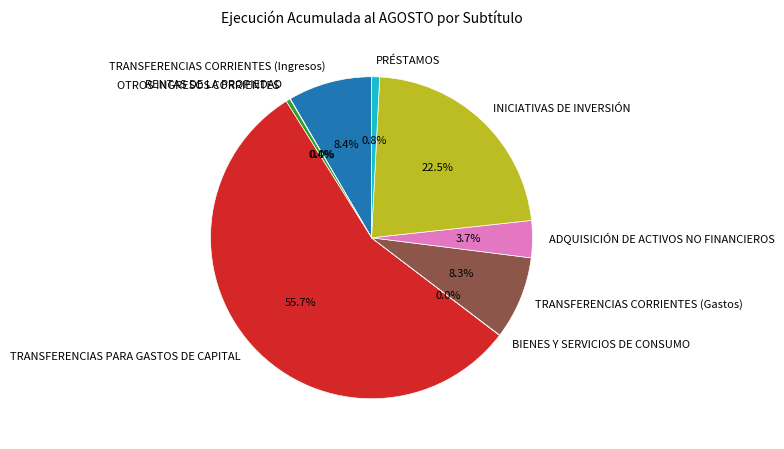

To the nearest percent, what is the average slice percentage?

11%